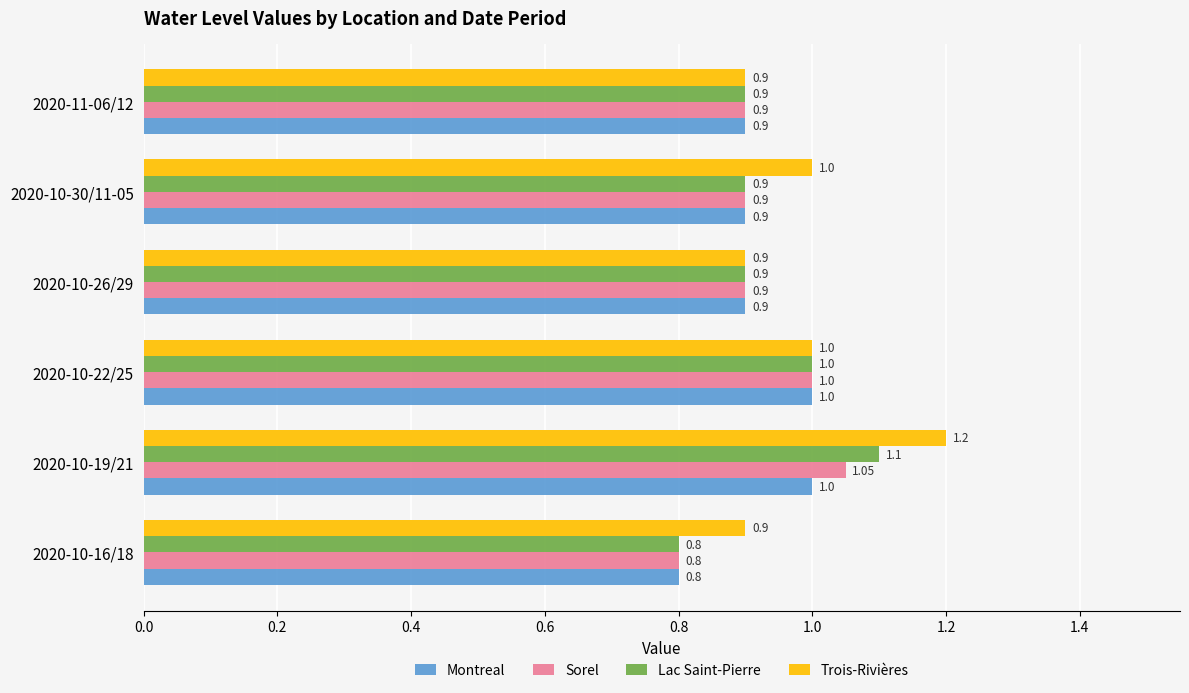

What is the difference between the maximum and minimum values in the Lac Saint-Pierre series?

0.3